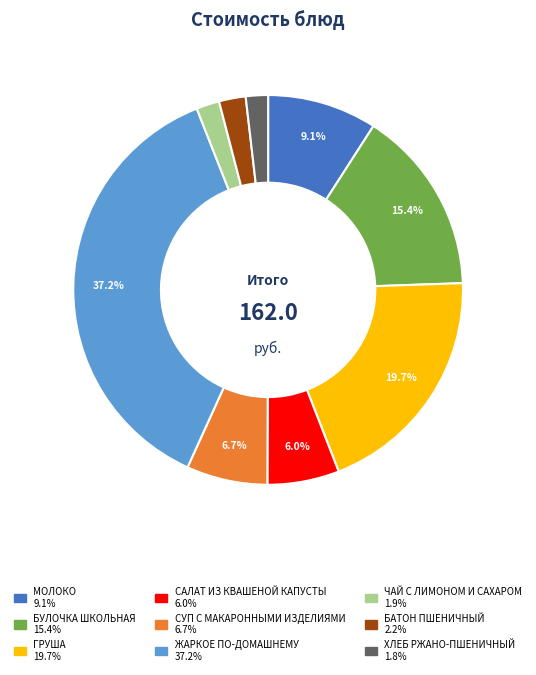

True or false: БАТОН ПШЕНИЧНЫЙ accounts for 2% of the total.

True